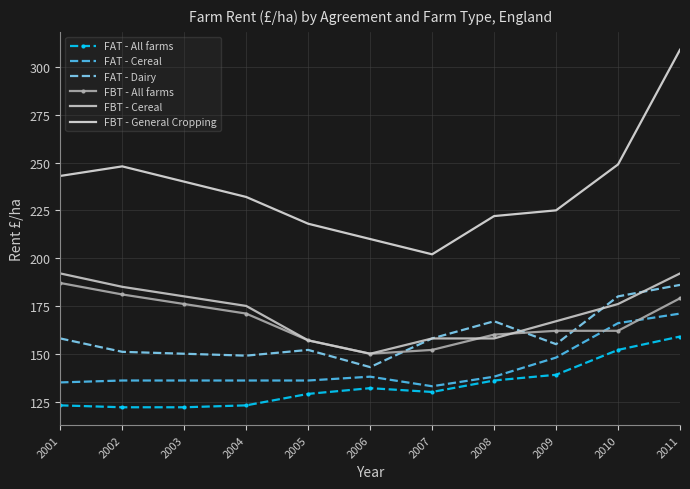

Where is the first local maximum for FAT - Cereal?

2006